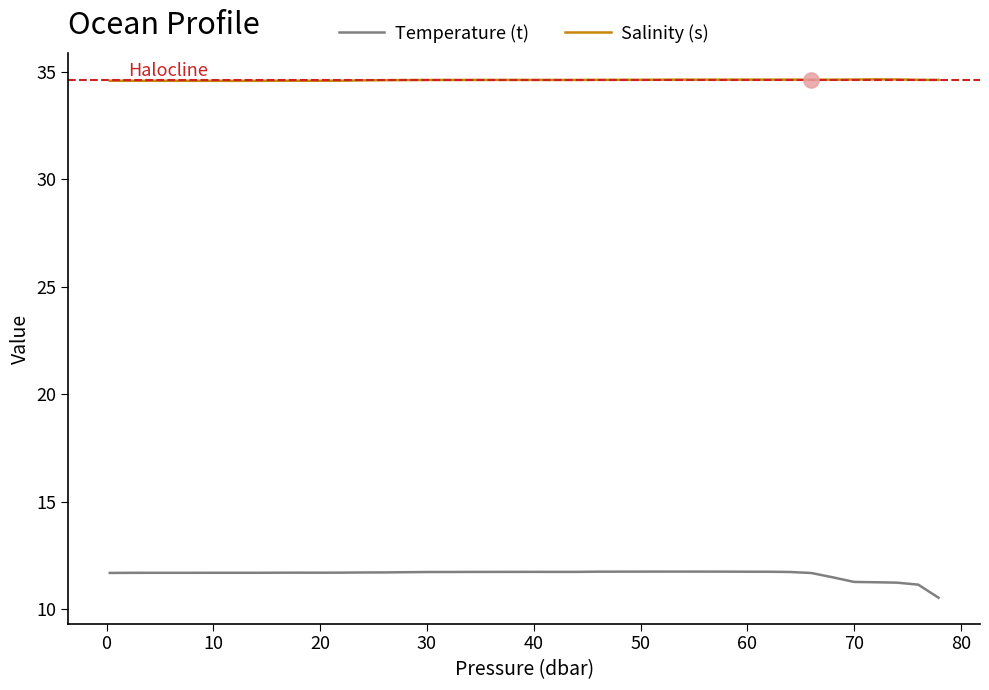

At how many categories does at least one series exceed 29?

40